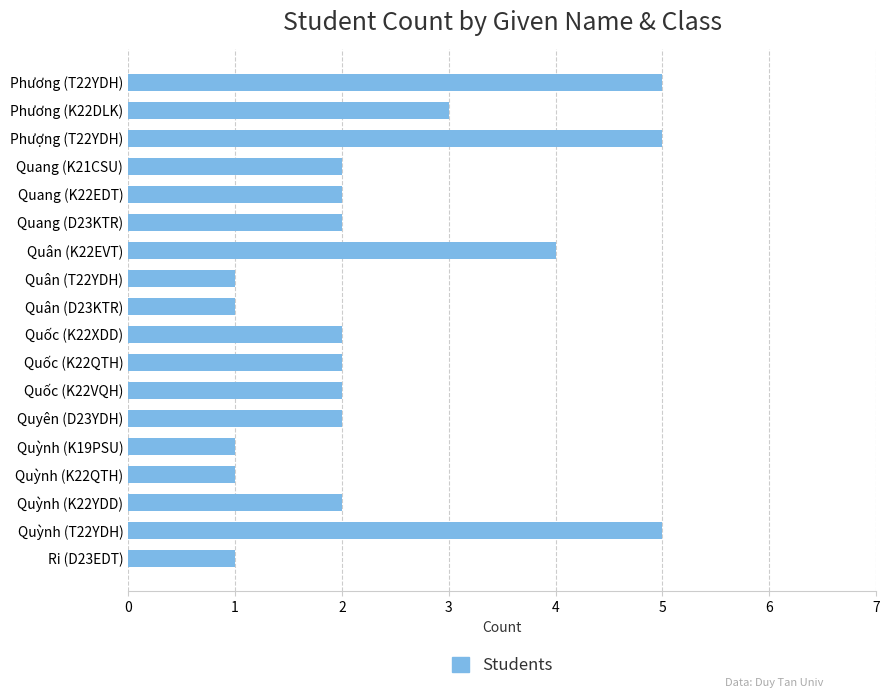

True or false: the data shows 2 at Quyên (D23YDH).

True